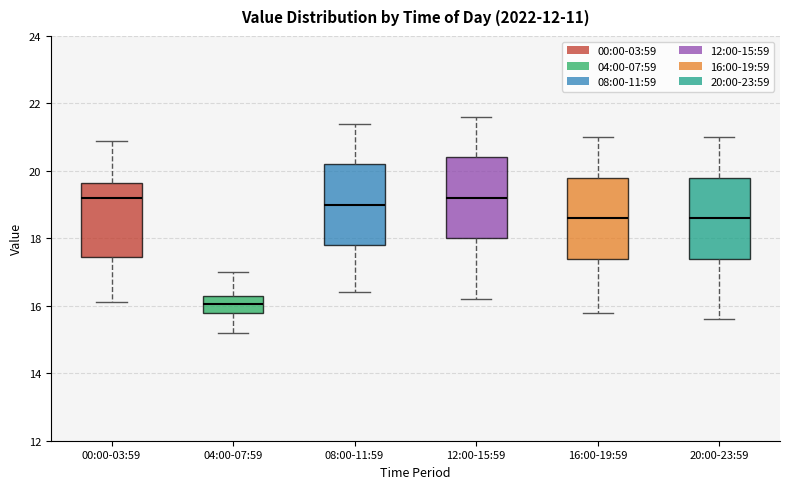

Where is the lower edge of the box for 16:00-19:59 on the y-axis? The values are not printed on the chart, so give them approximately, as read against the axis.

17.4